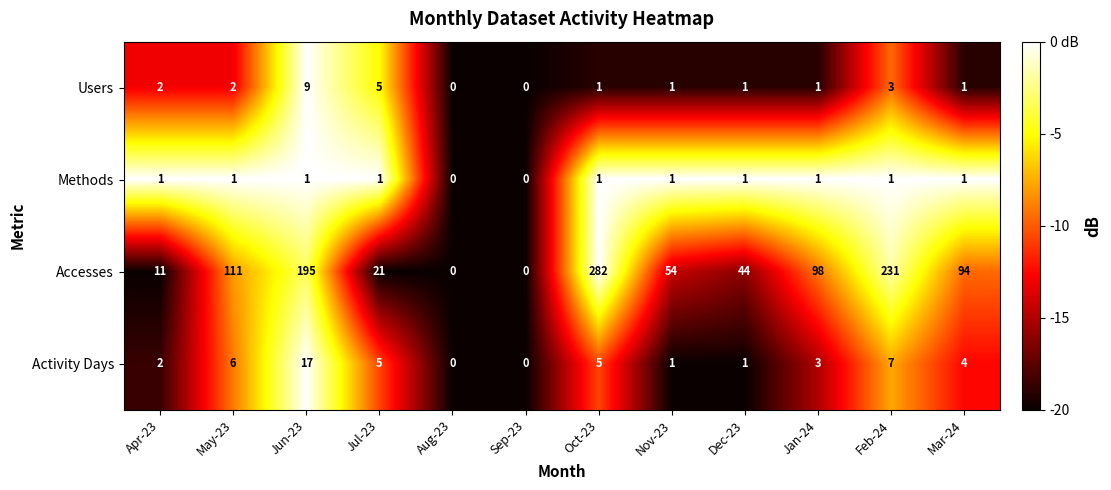

Is it true that Activity Days equals 6 at Mar-24?

False